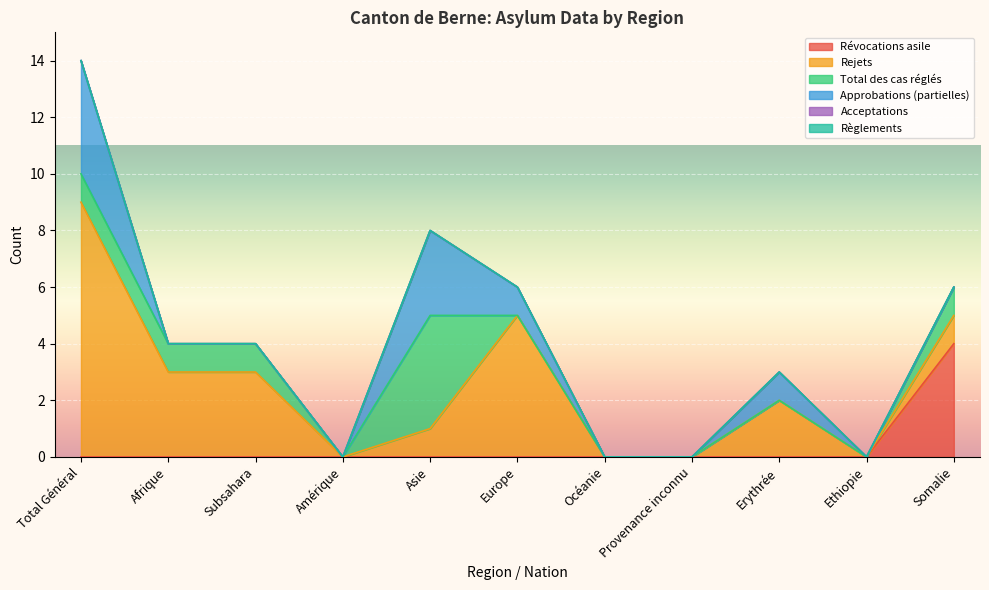

How many positive values does the Approbations (partielles) series have?

4